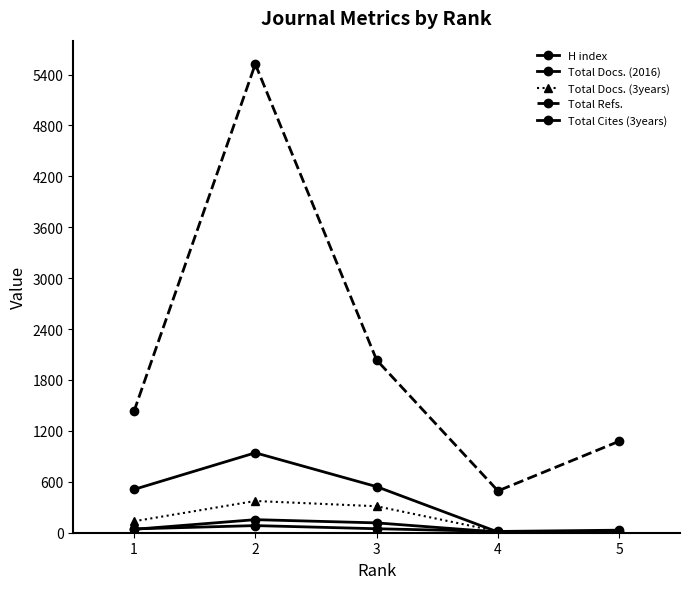

How many lines are shown in the chart?

5